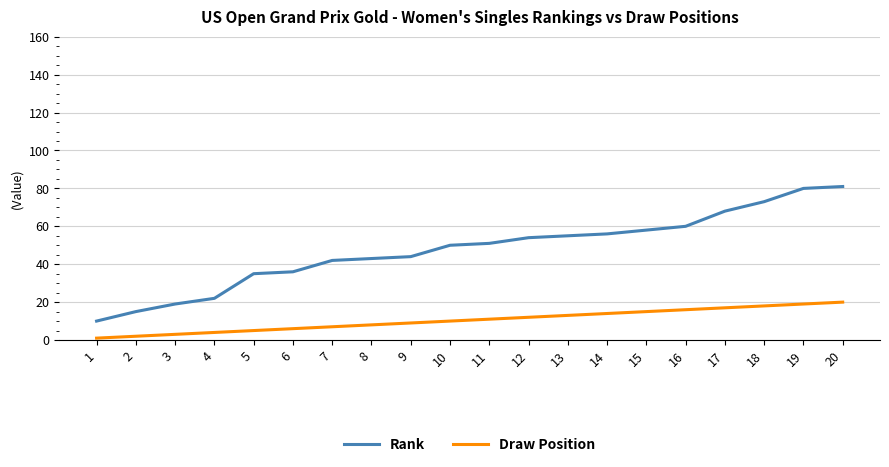

The Draw Position series shows 21 at 14. True or false?

False